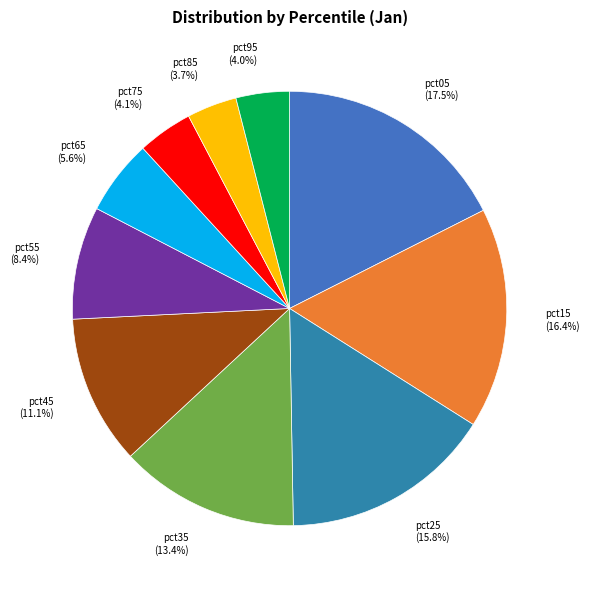

How many segments does this pie chart have?

10